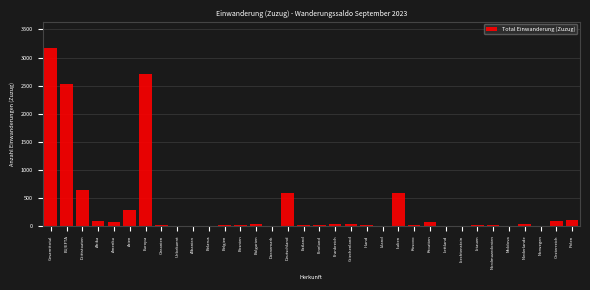

True or false: the data shows 106 at Polen.

True